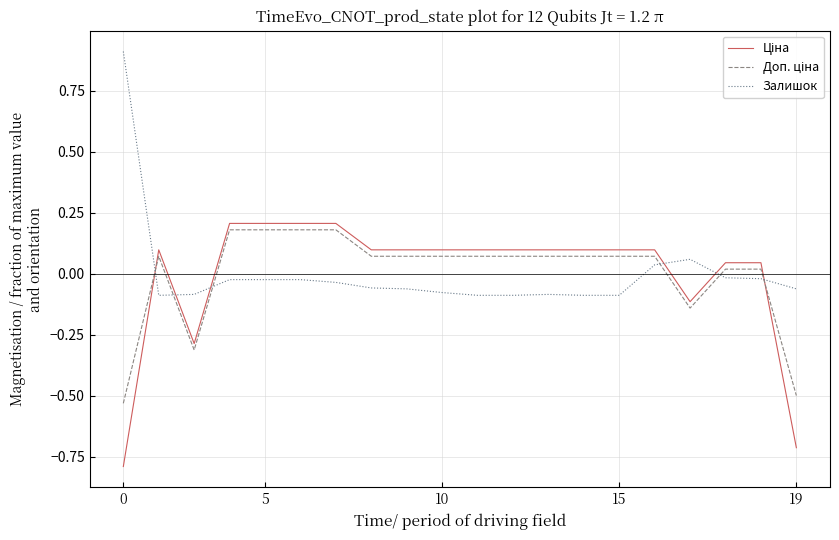

What is the difference between the maximum and minimum values in the Залишок series?

1.0